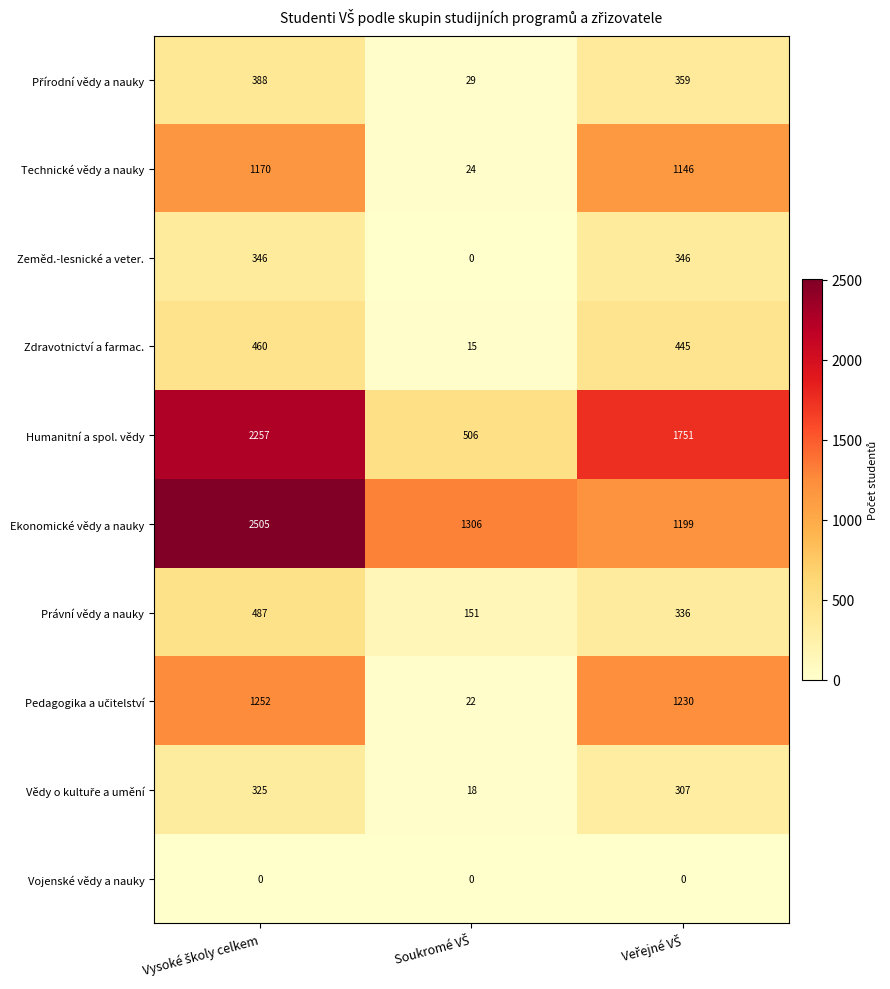

What is the maximum value for Ekonomické vědy a nauky?

2505